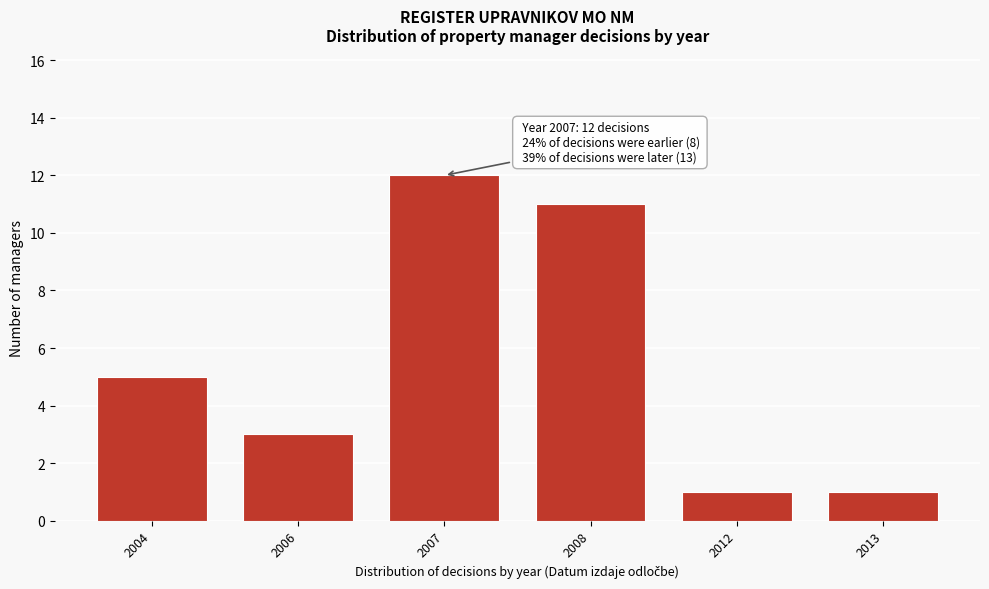

Reading left to right, what are all the values shown in this chart?

2004=5	2006=3	2007=12	2008=11	2012=1	2013=1